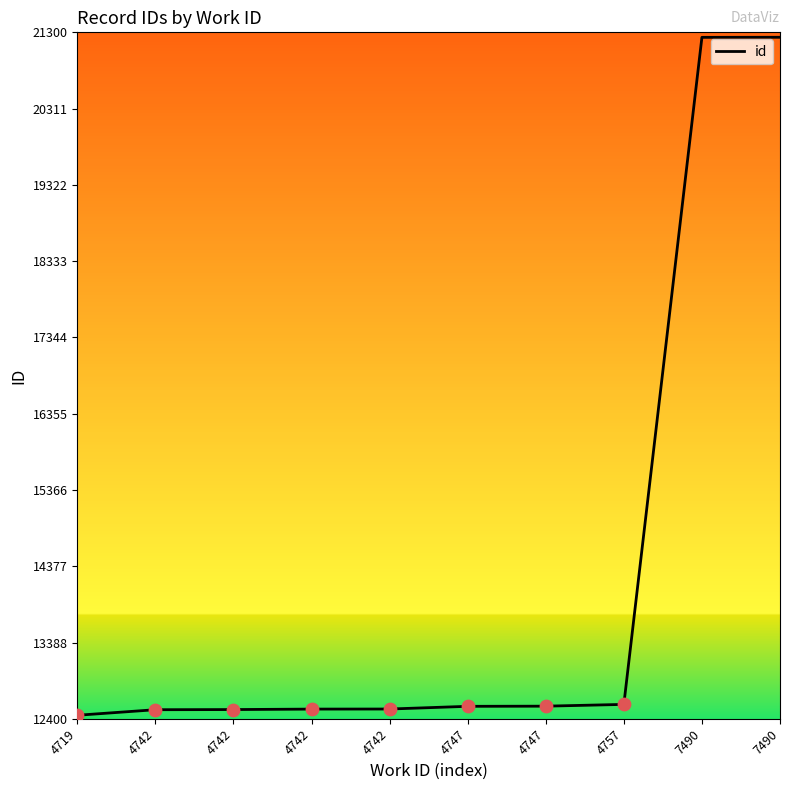

What is the change in value from 4747 to 7490?

+8671